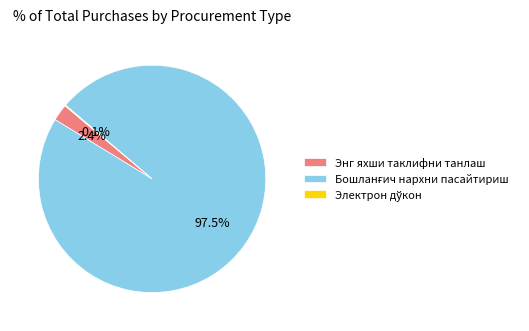

To the nearest percent, what is the difference between the largest and smallest slice percentages?

97%